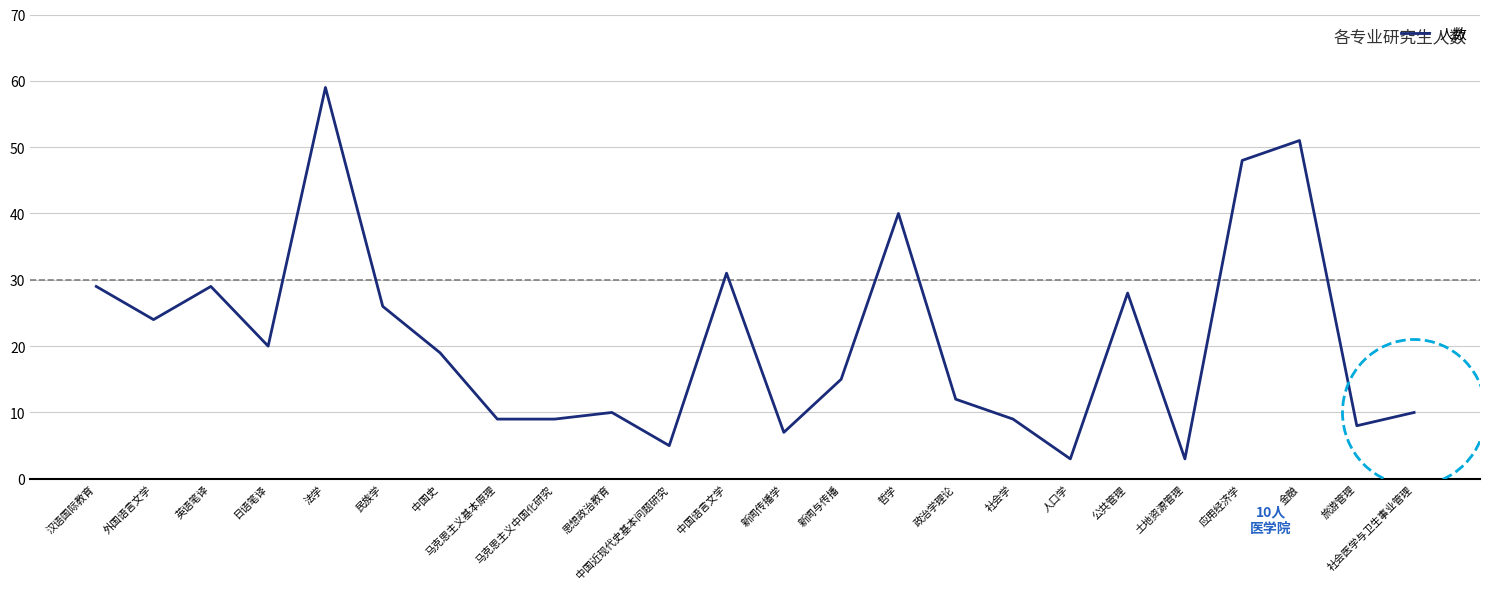

True or false: the data shows 13 at 金融.

False